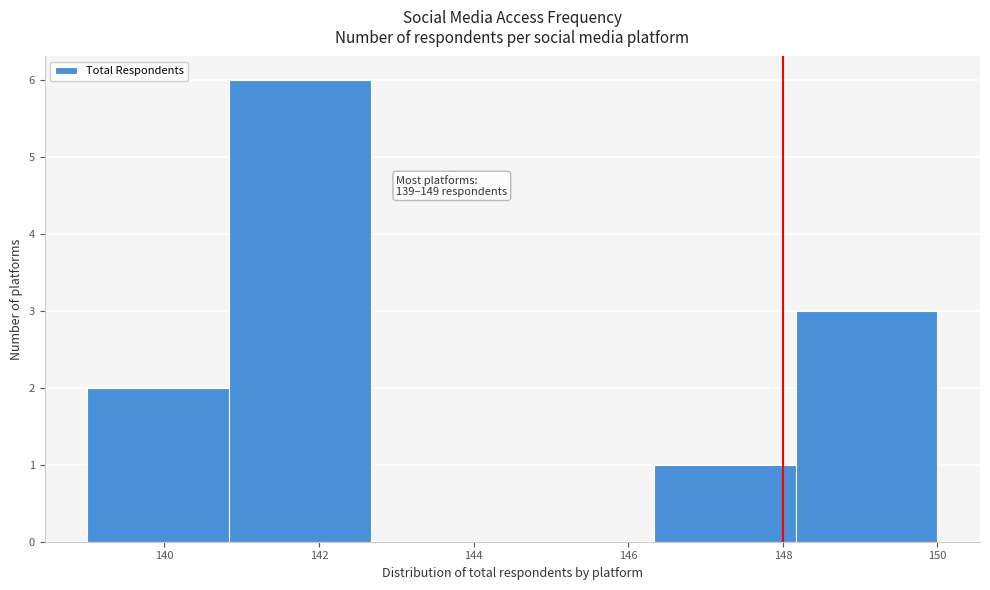

Over which range of the x-axis is the bar tallest?

140.8 to 142.6